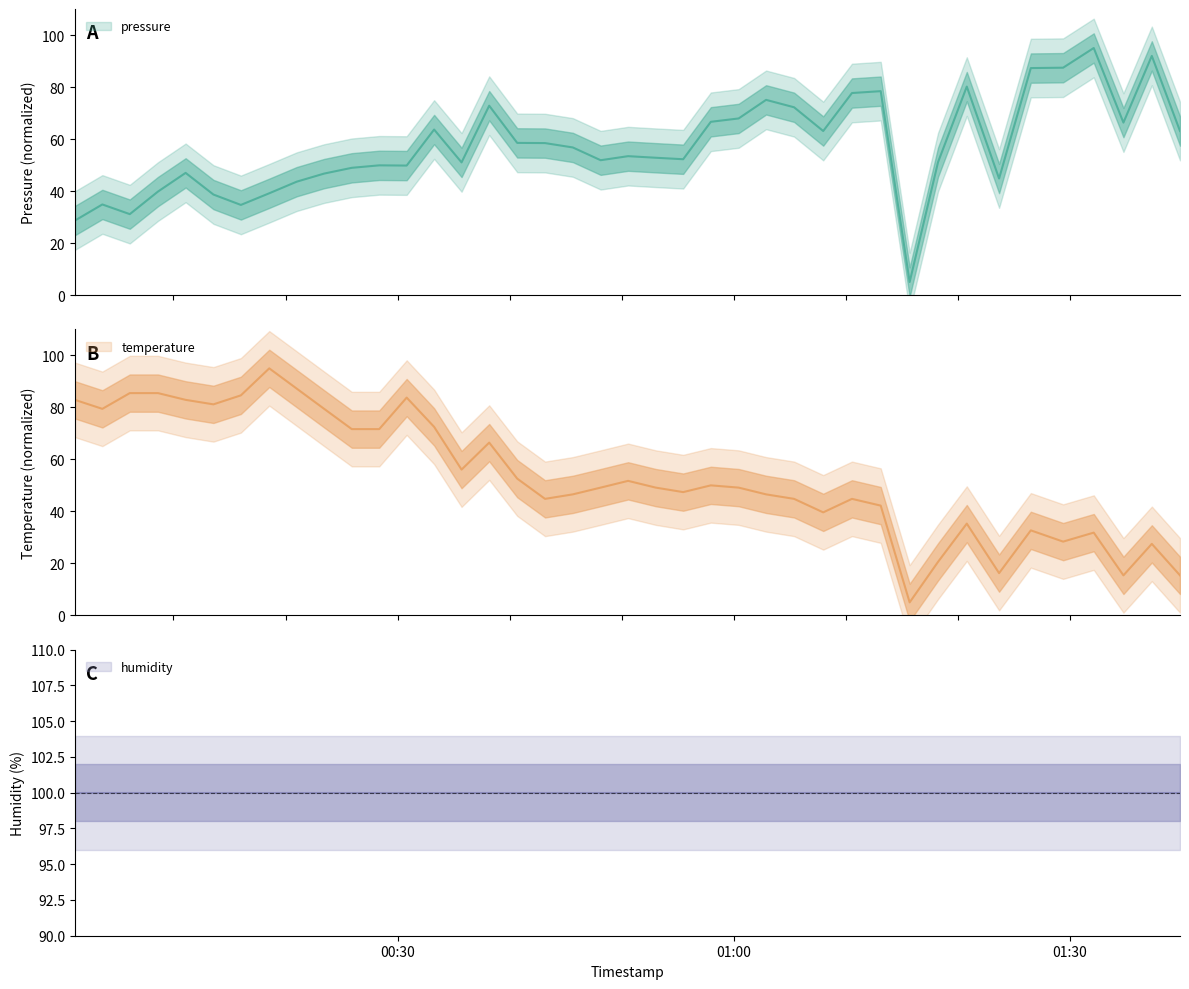

Is this an area chart (filled region under the line)?

No